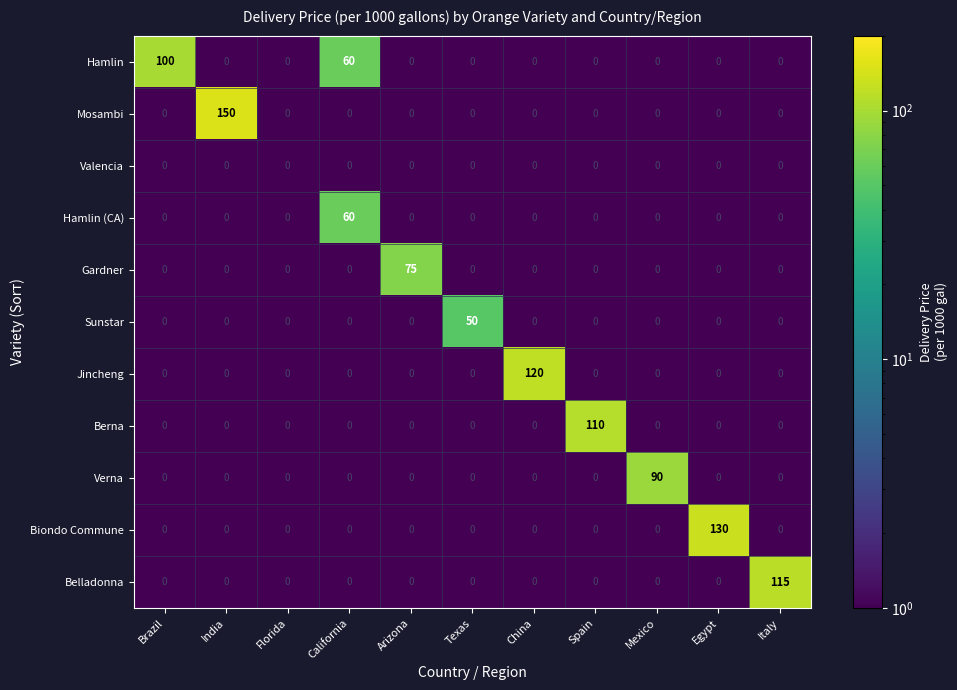

What is the maximum value shown in the chart?

150